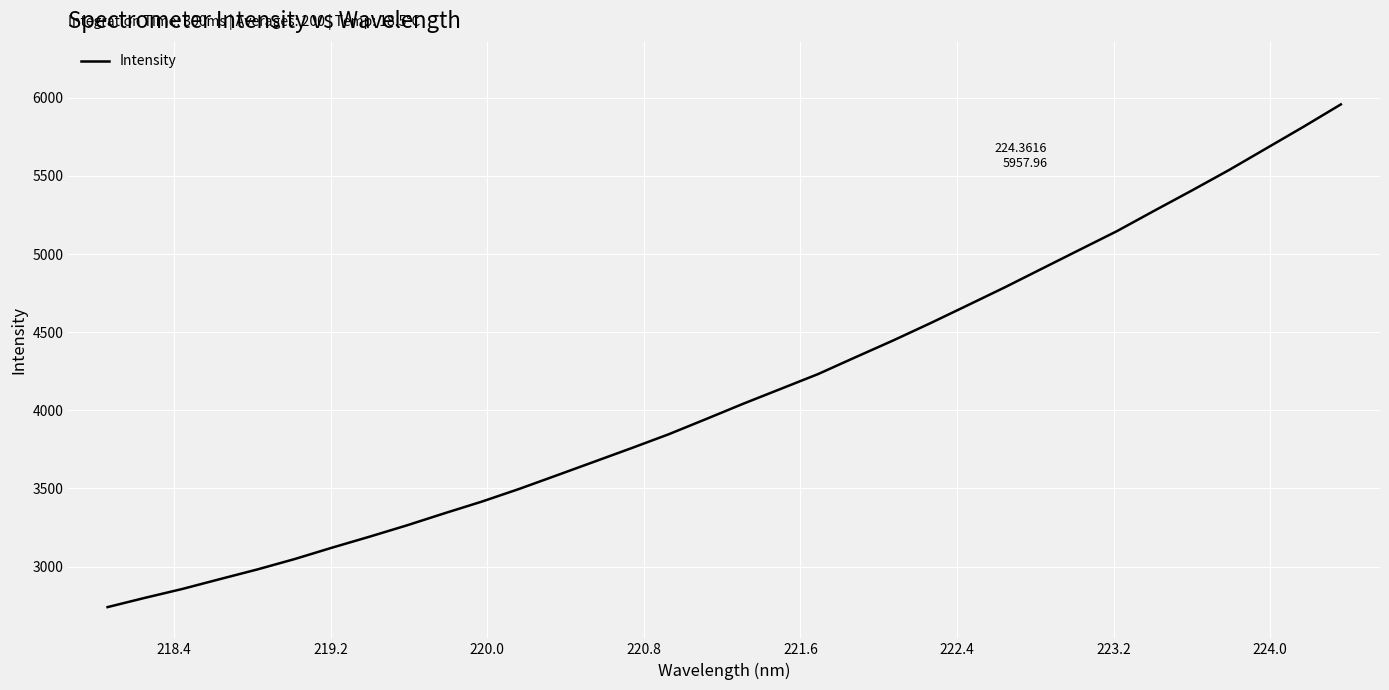

What is the maximum value shown in the chart?

5958.0